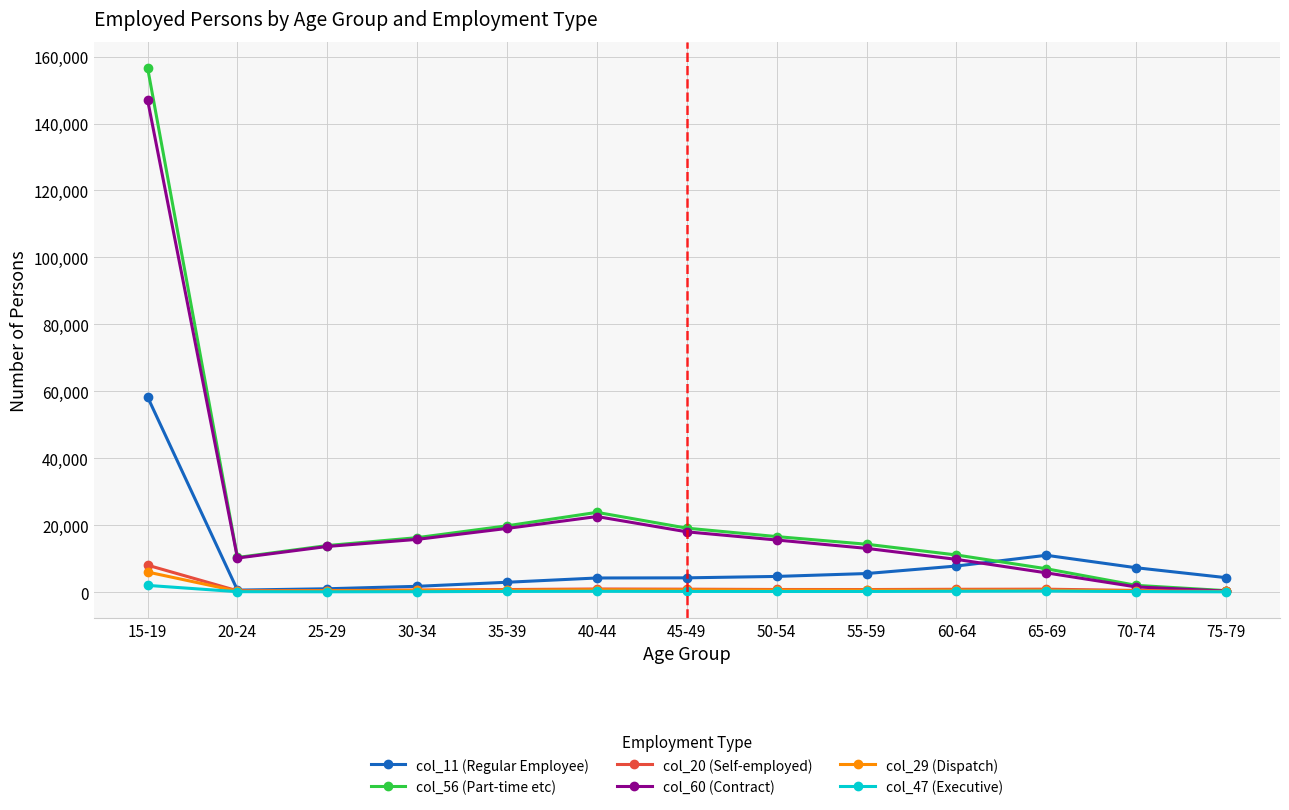

What is the minimum value shown in the chart?

67